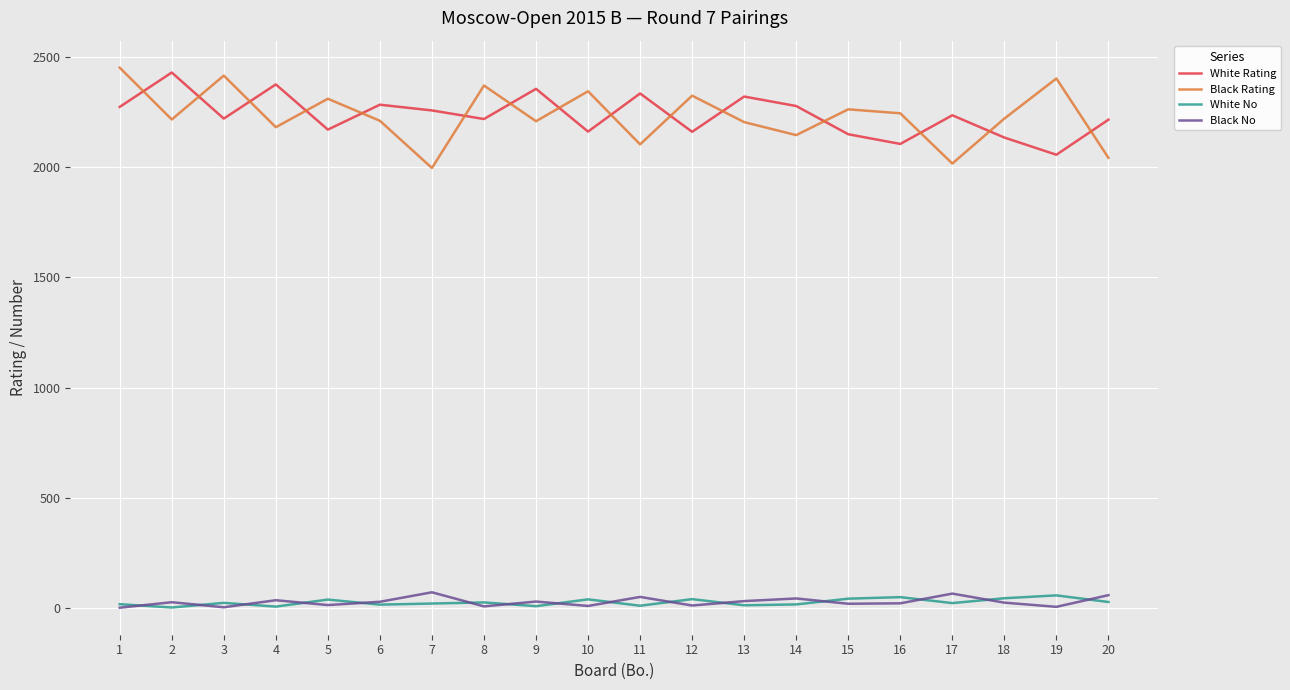

What is the spread (max minus min) of values at 6?

2268